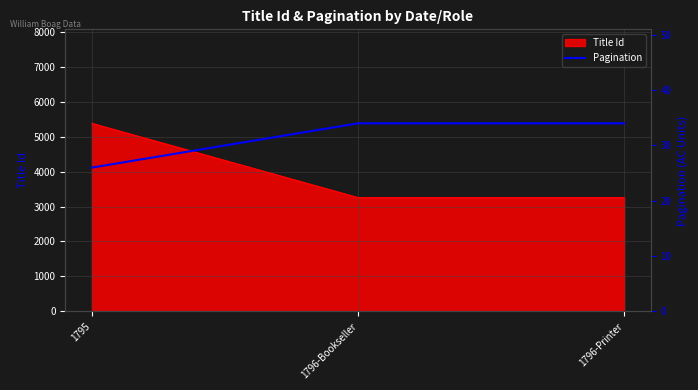

What is the label of the 1st point from the right?

1796-Printer